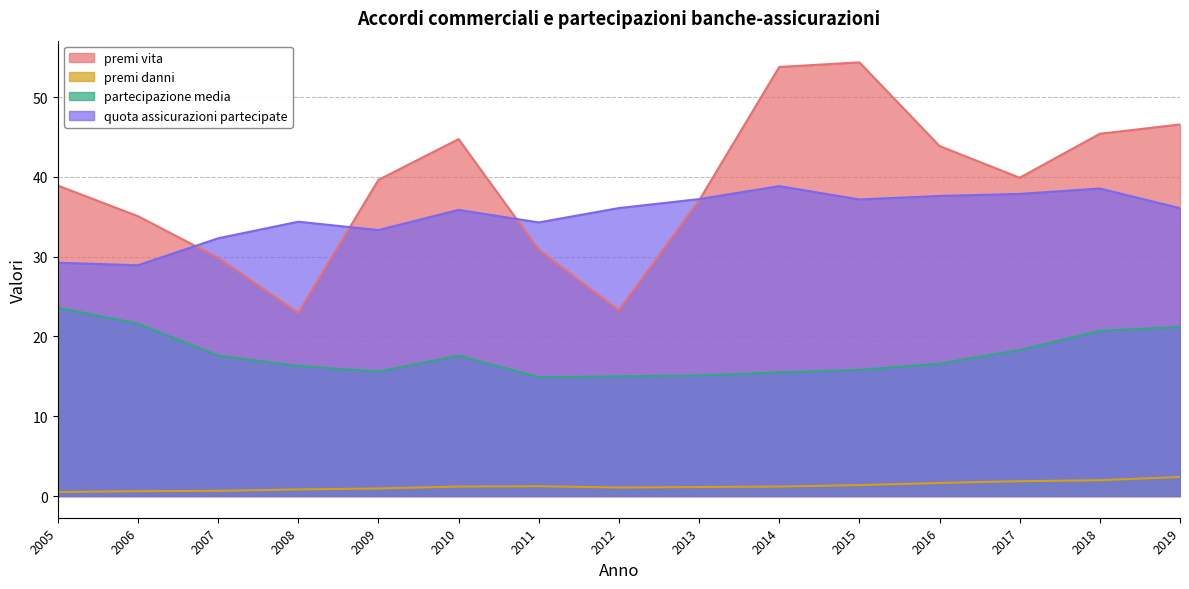

In partecipazione media, how many points are lower than both neighbors (excluding endpoints)?

2